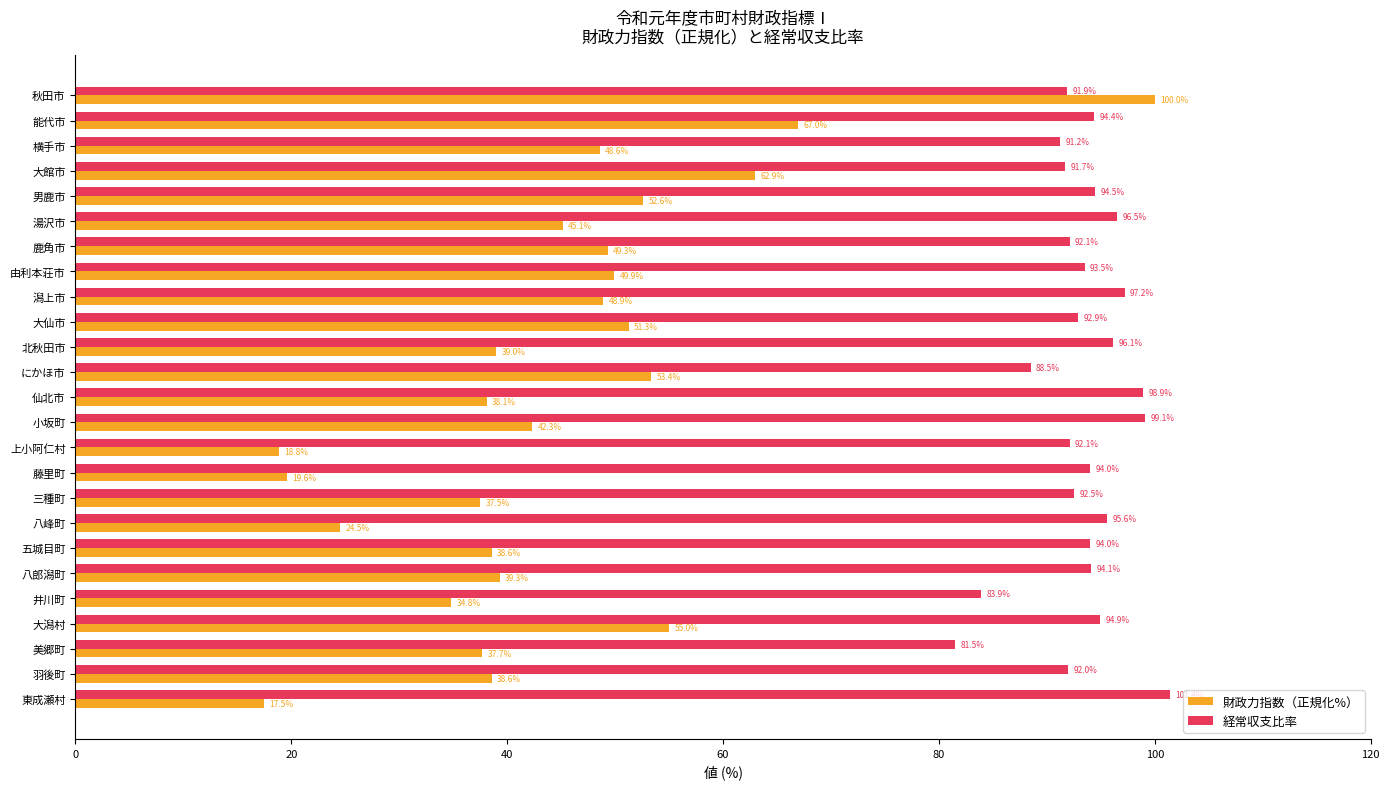

Where is 経常収支比率 nearest to the value 91?

横手市